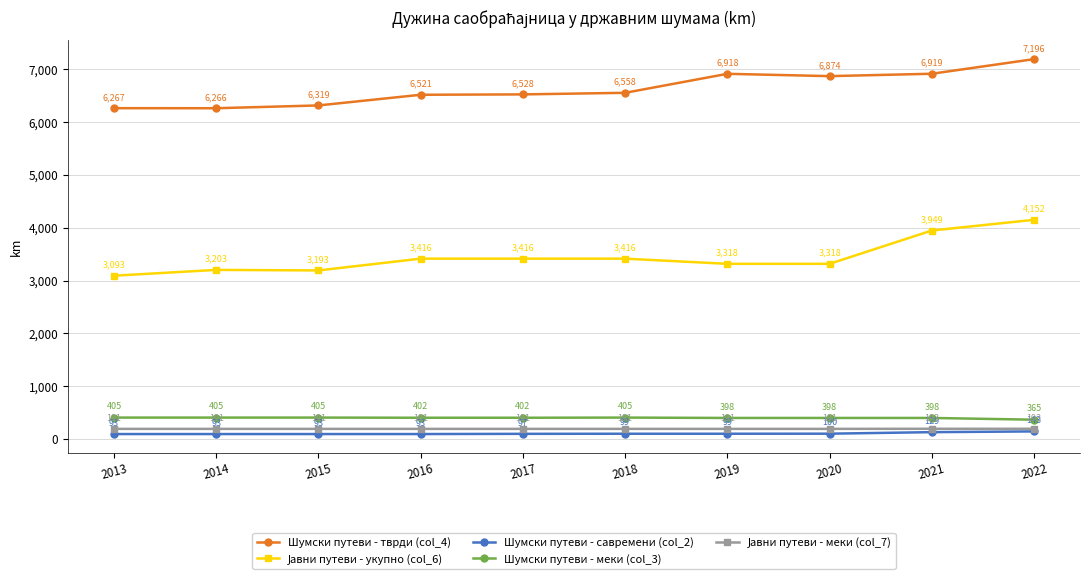

Is this an area chart (filled region under the line)?

No